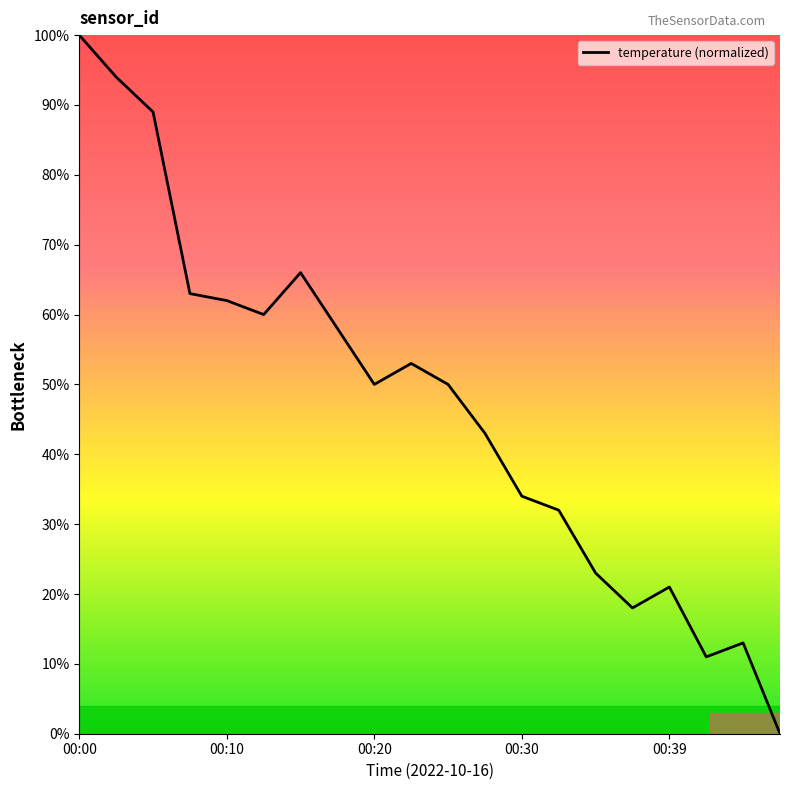

What is the difference between the maximum and minimum values?

100.0